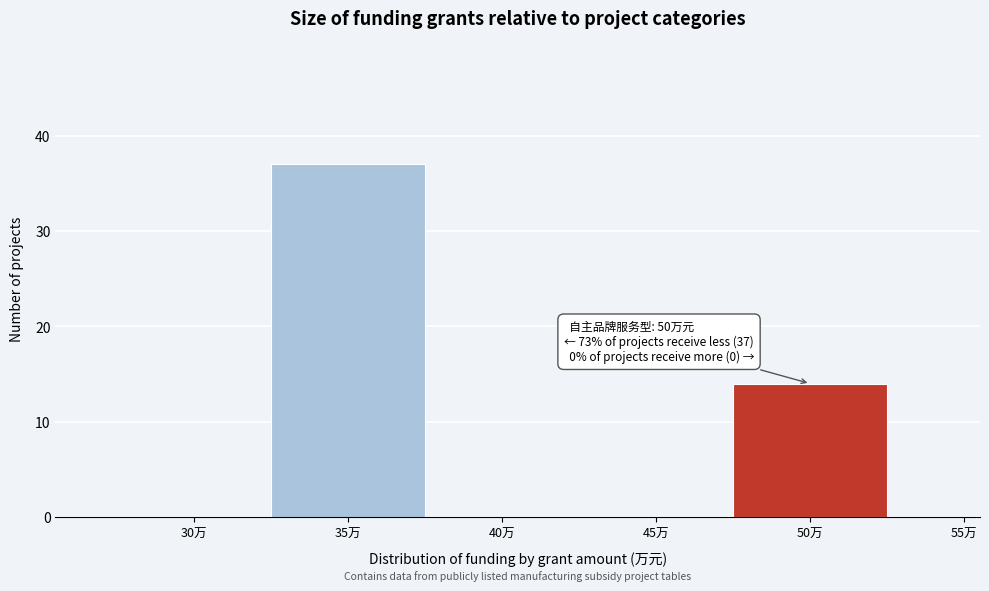

Reading left to right, what are all the values shown in this chart?

30万=0	35万=37	40万=0	45万=0	50万=14	55万=0